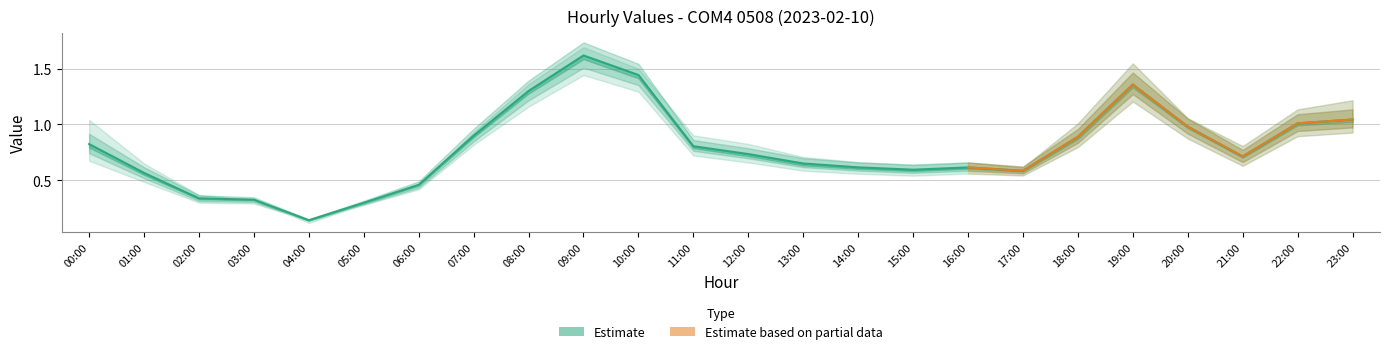

How many data points does each series have?

24